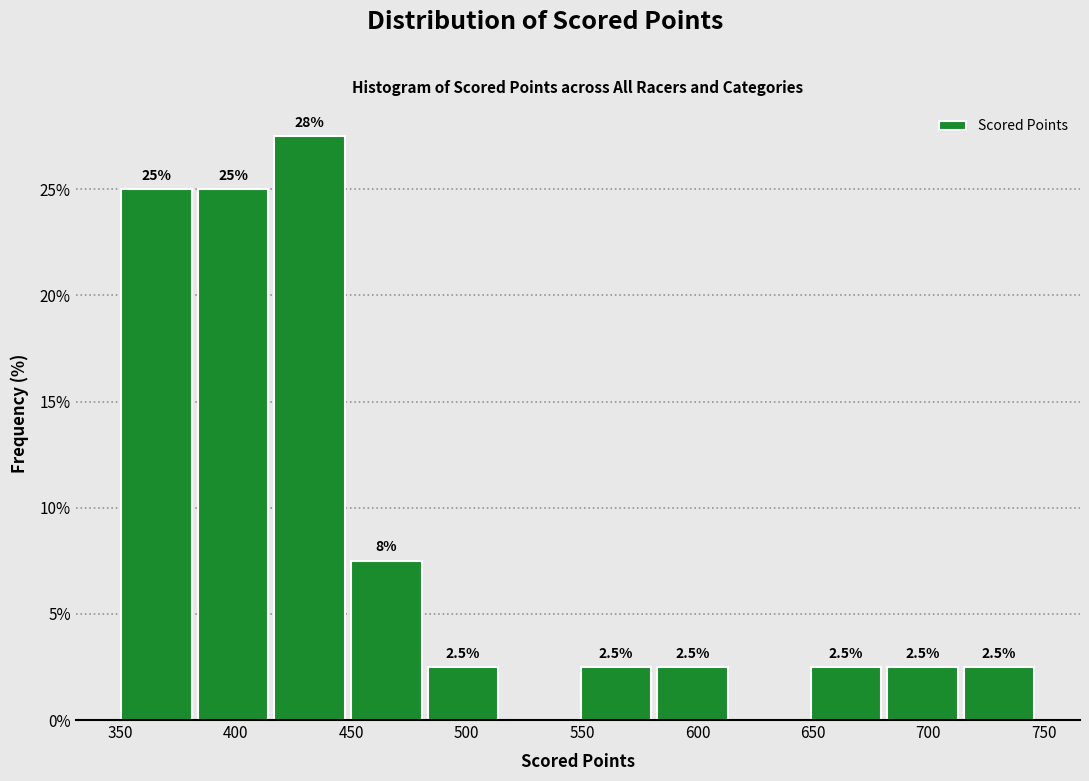

Over which range of the x-axis is the bar tallest?

415 to 450